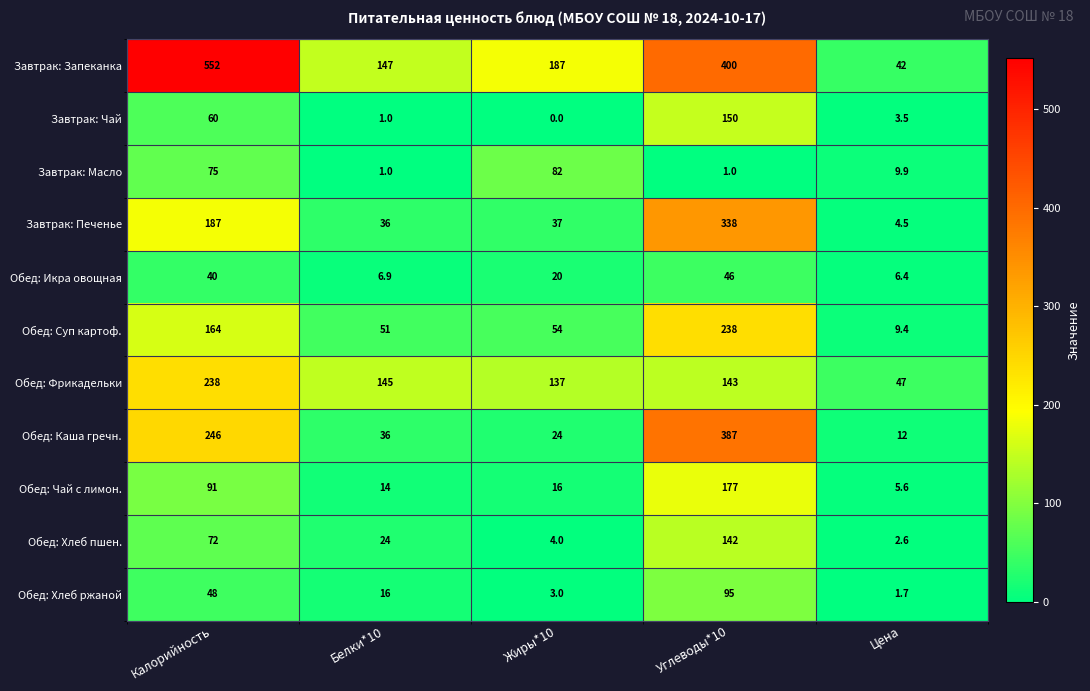

What is the difference between the highest and lowest values at Калорийность?

512.0